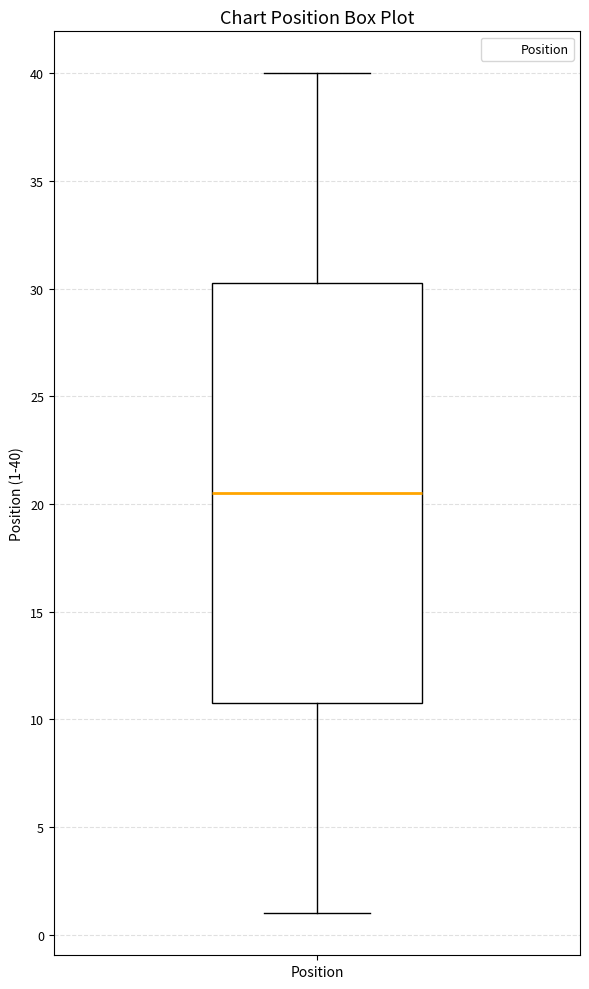

Where does the upper whisker of the box for Position end on the y-axis? The values are not printed on the chart, so give them approximately, as read against the axis.

40.0